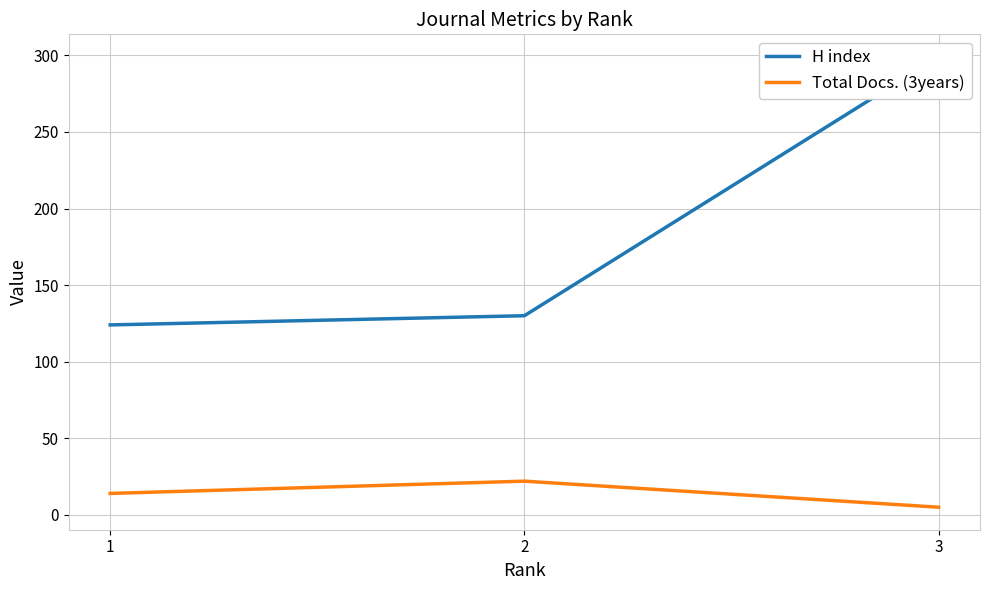

Rank the series by their maximum value, from highest to lowest.

H index, Total Docs. (3years)